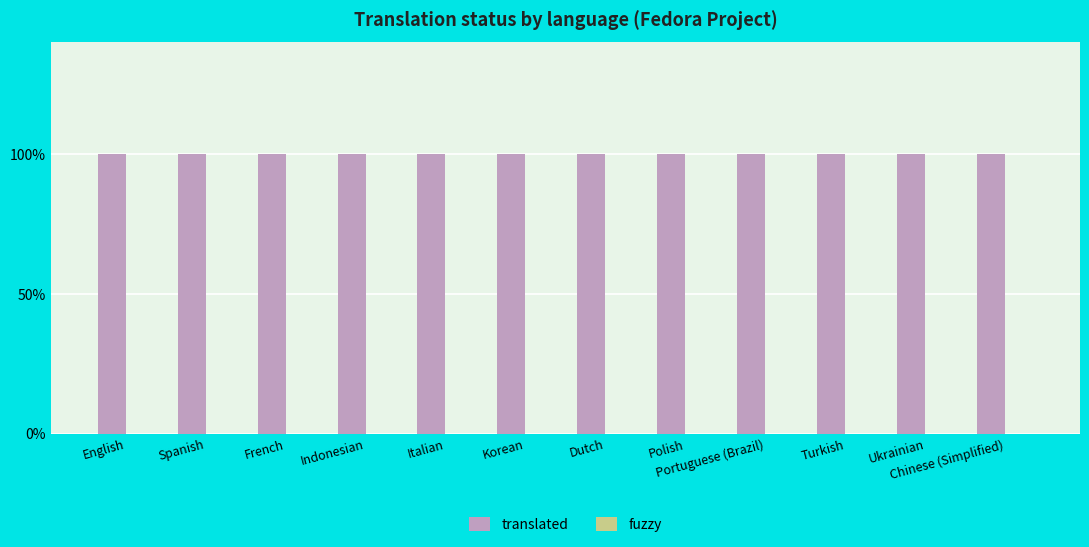

What is the maximum value for translated?

1